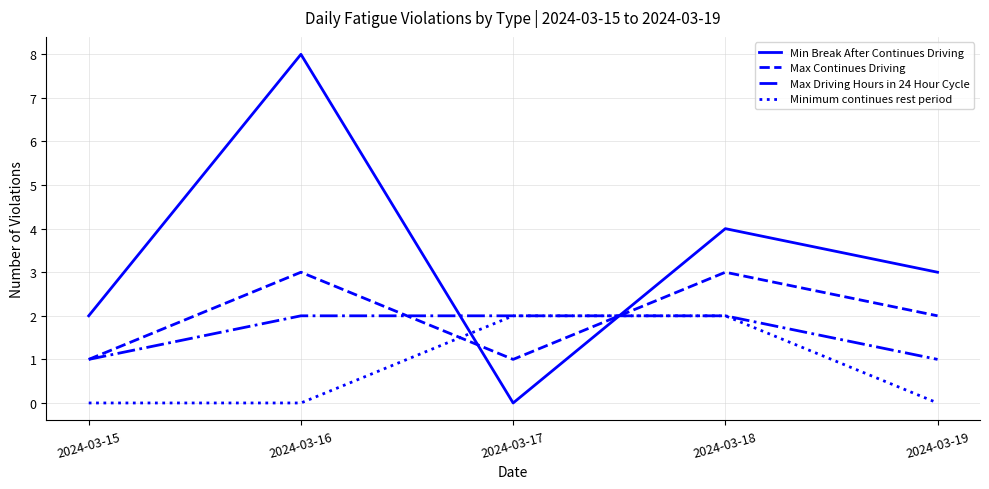

Reading left to right, what are all the values shown in this chart?

Min Break After Continues Driving: 2	8	0	4	3
Max Continues Driving: 1	3	1	3	2
Max Driving Hours in 24 Hour Cycle: 1	2	2	2	1
Minimum continues rest period: 0	0	2	2	0